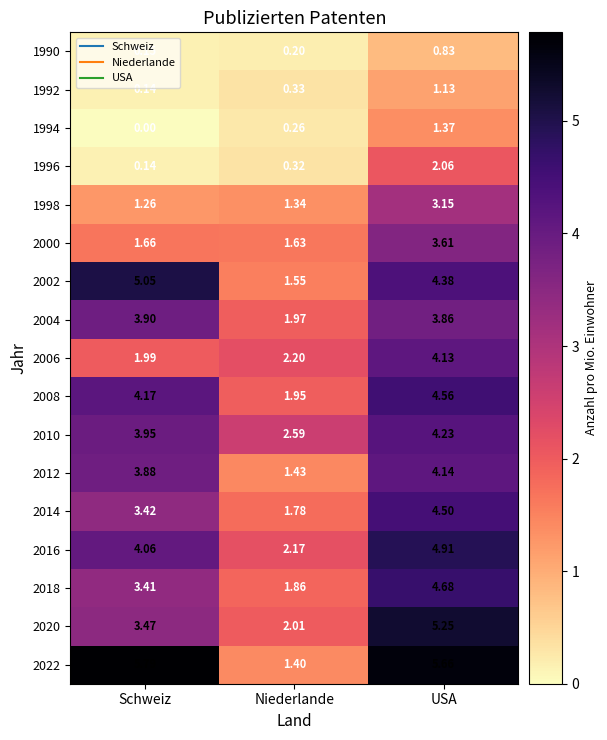

Which label corresponds to the smallest value in the chart?

Schweiz